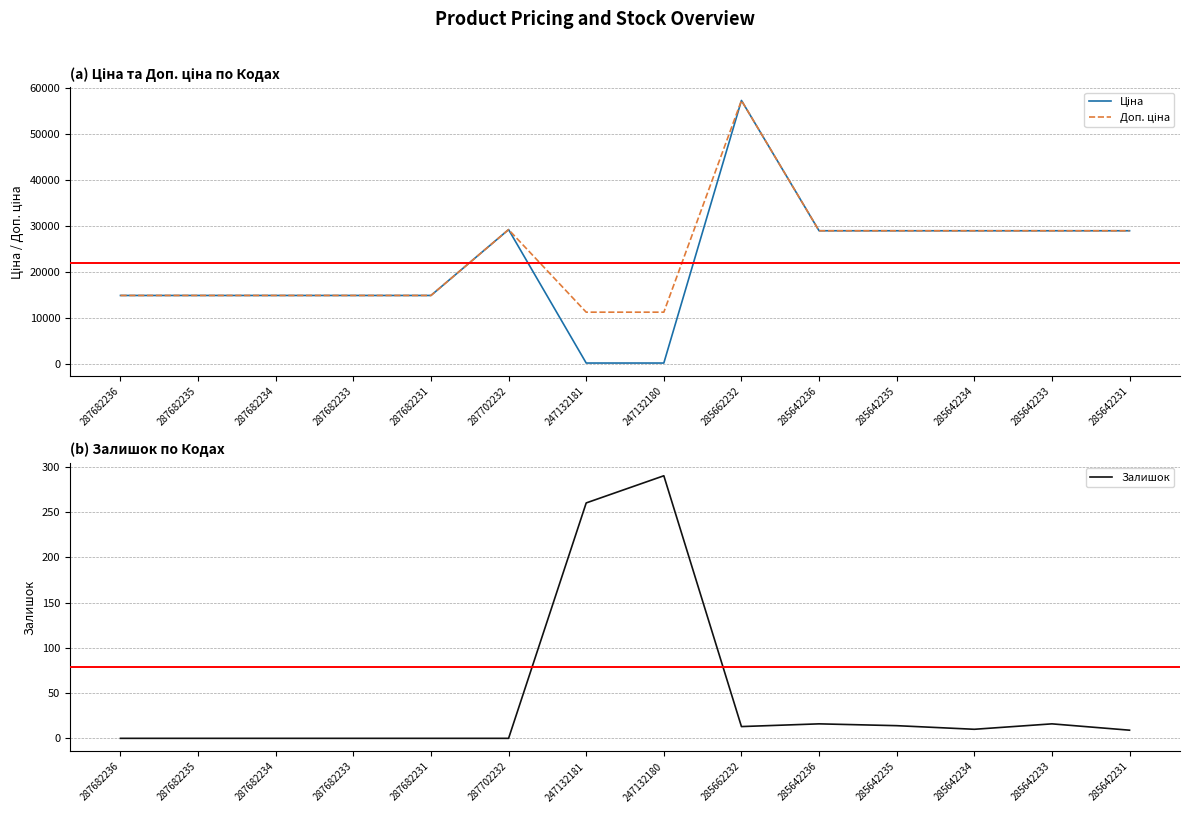

Which category has the lowest value across all series?

287682236